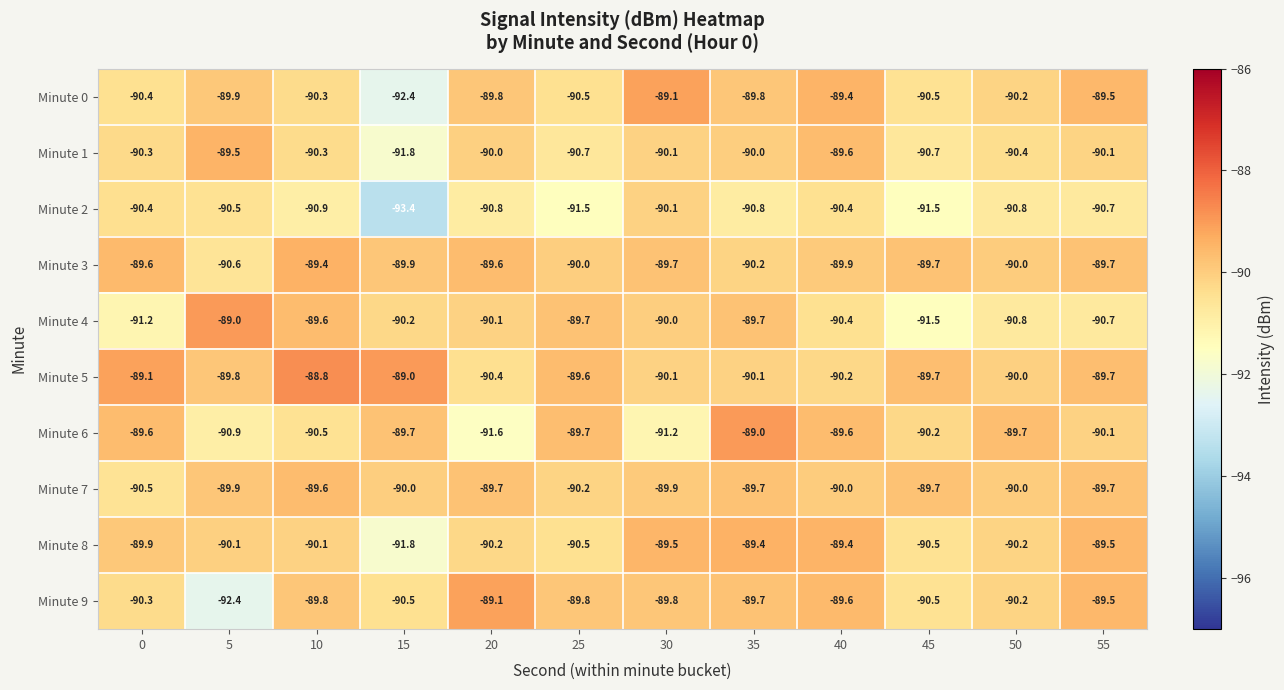

What value does the Minute 3 series have at 15?

-89.9